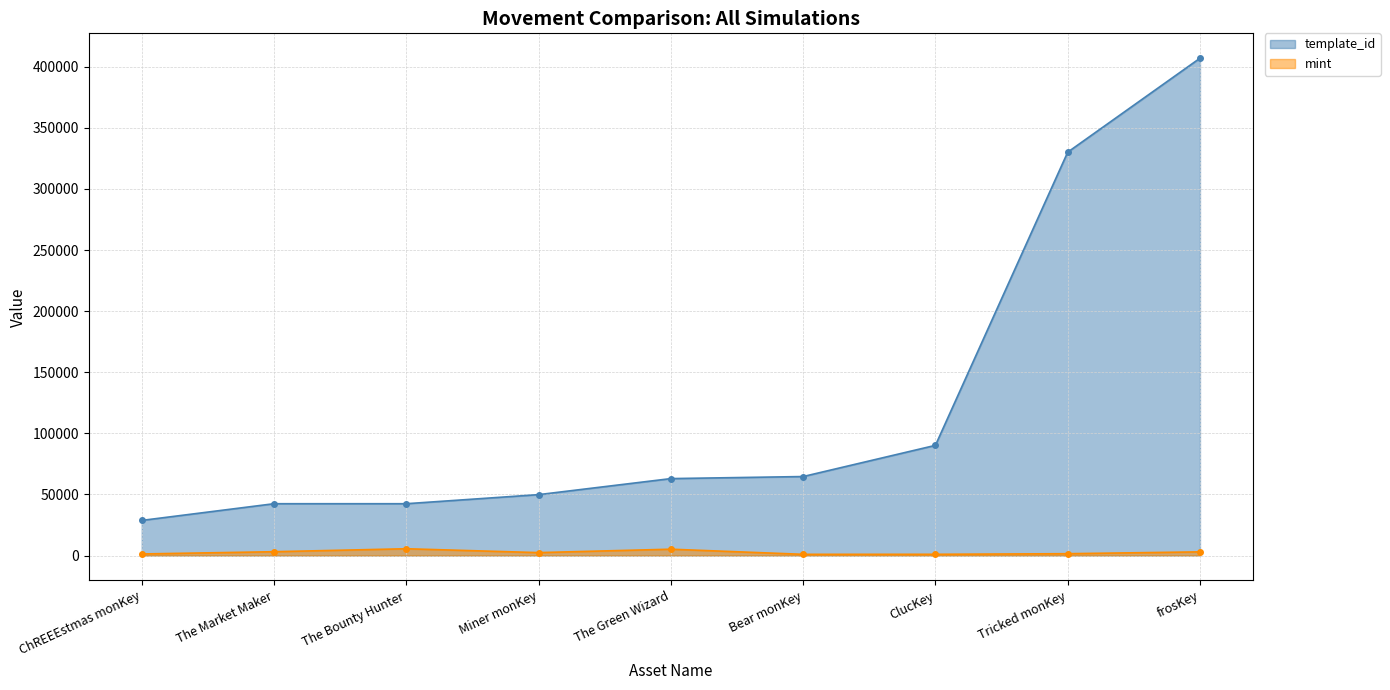

What are all the series names shown in the legend?

template_id, mint